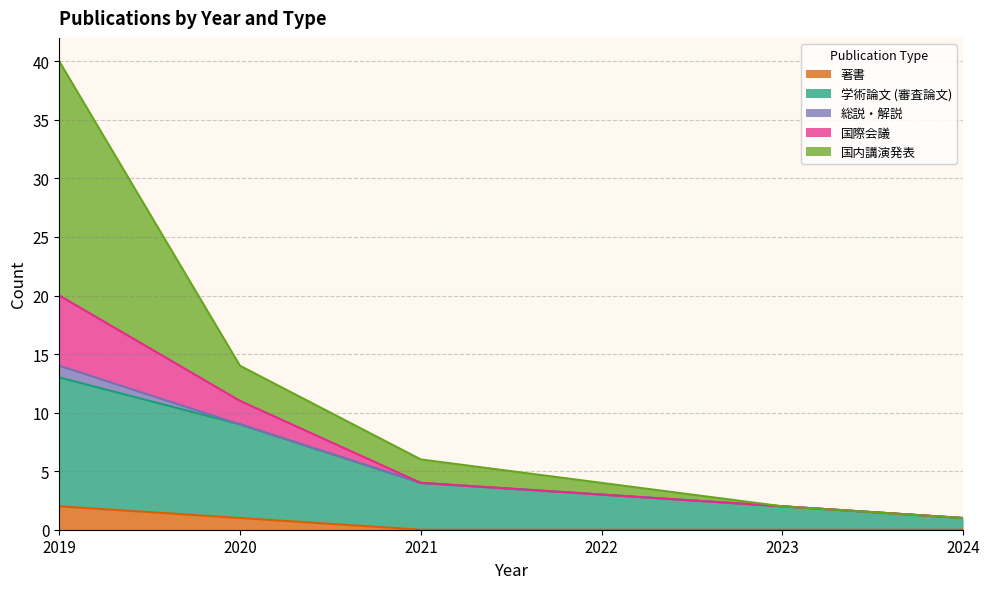

Between 2019 and 2022, which series saw the biggest shift?

国内講演発表